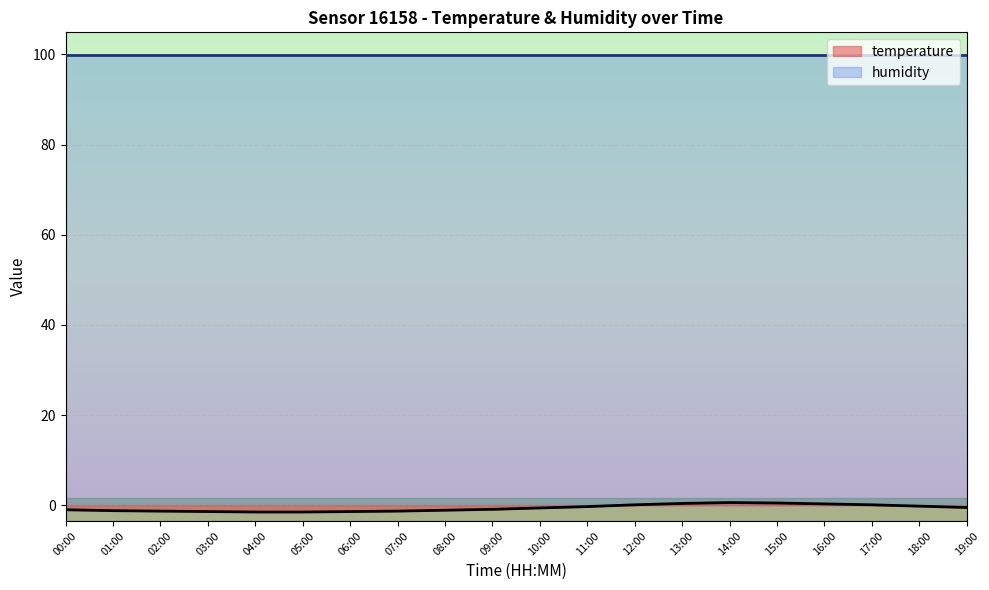

True or false: the data has more than 0 interior local peaks.

True